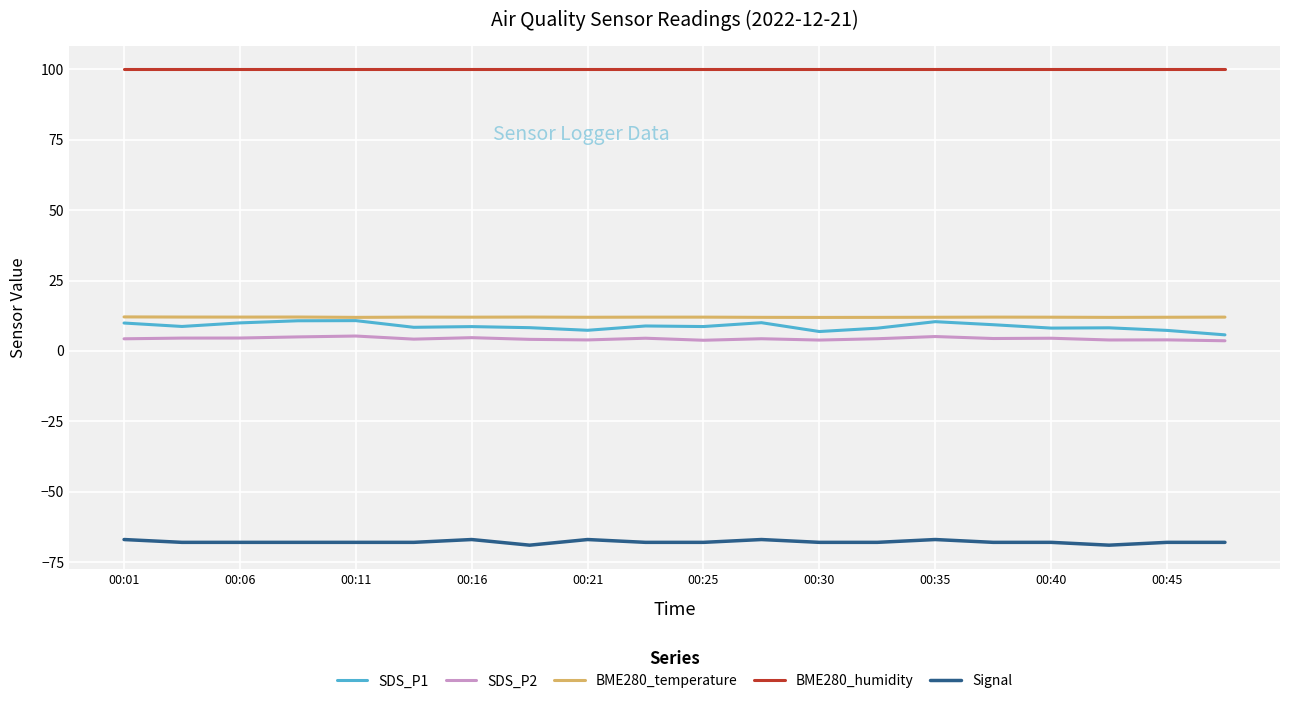

True or false: Signal and SDS_P1 cross at least once.

False